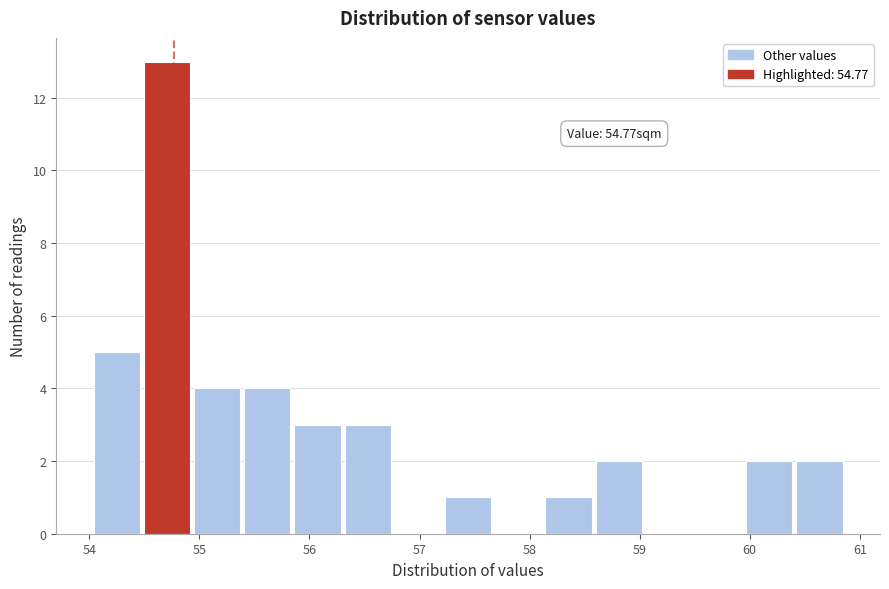

Which range on the x-axis has the tallest bar?

54.5 to 55.0